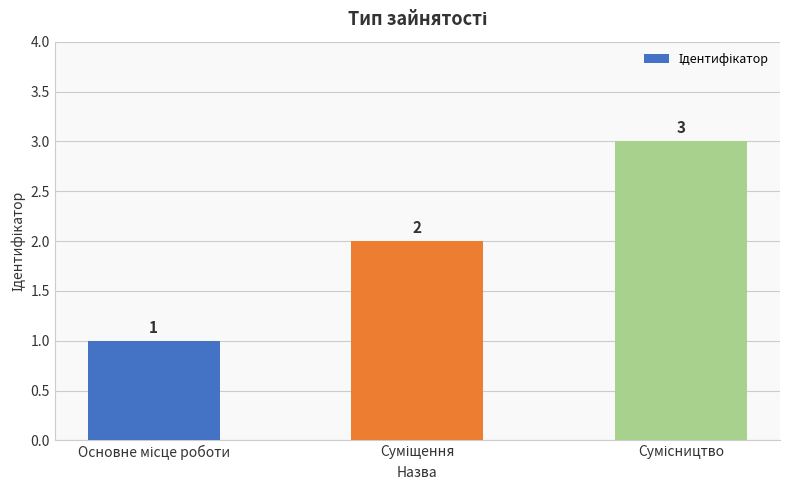

Are the bars horizontal?

No